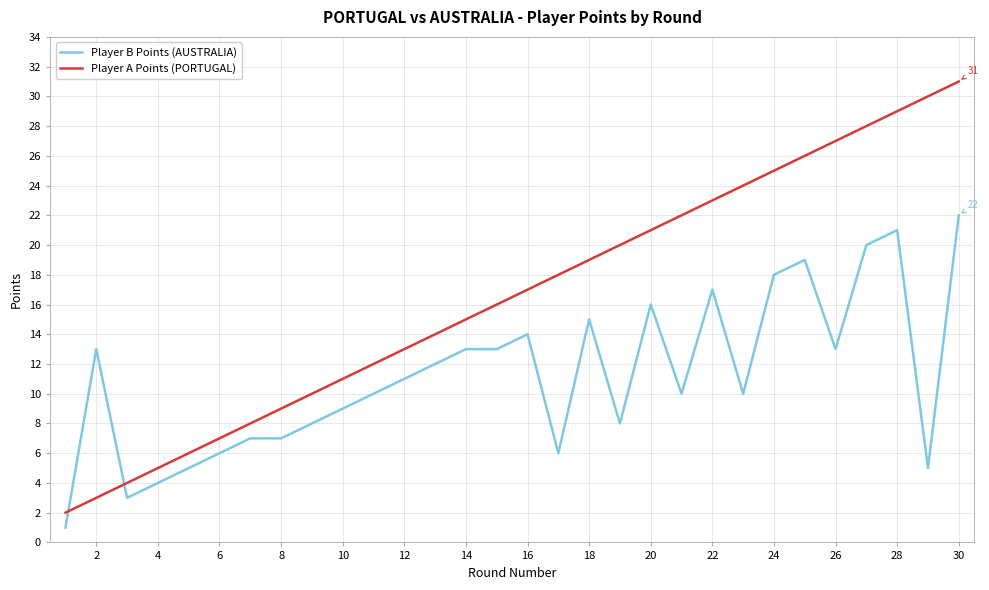

After their last crossing, which series has the higher values: Player A Points (PORTUGAL) or Player B Points (AUSTRALIA)?

Player A Points (PORTUGAL)